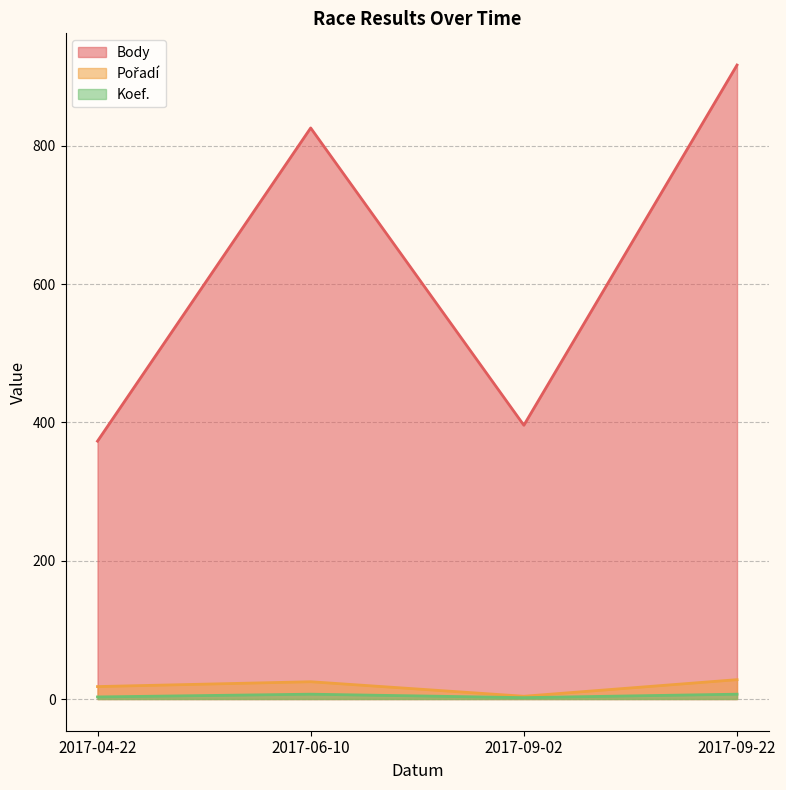

At which category does Koef. reach its first local valley?

2017-09-02